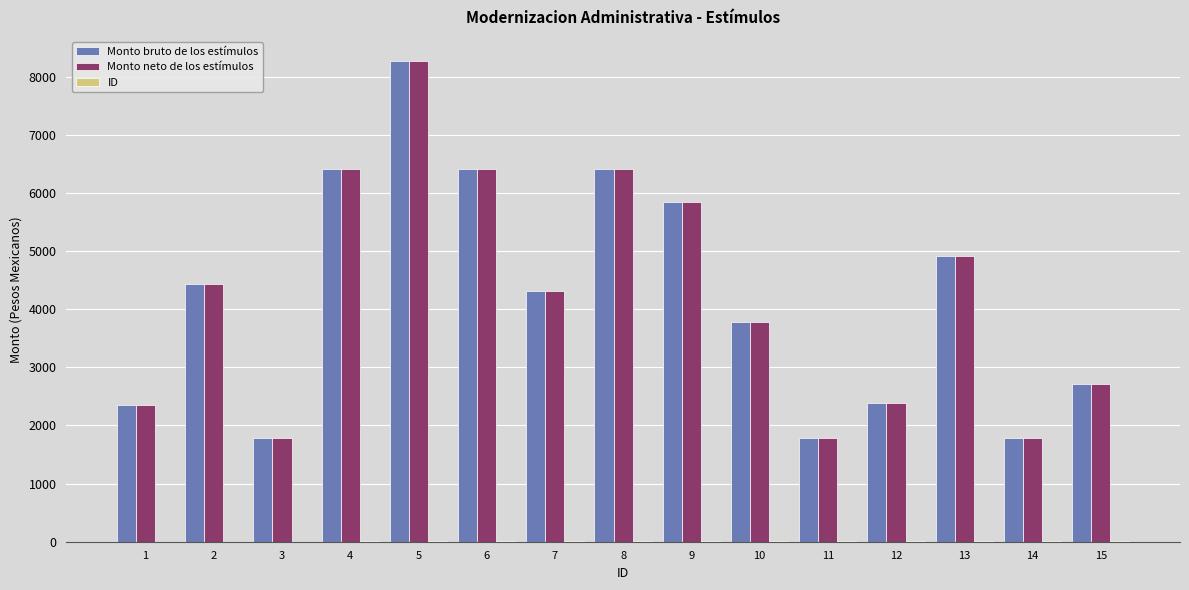

What is the total value across all series at 1?

4712.8